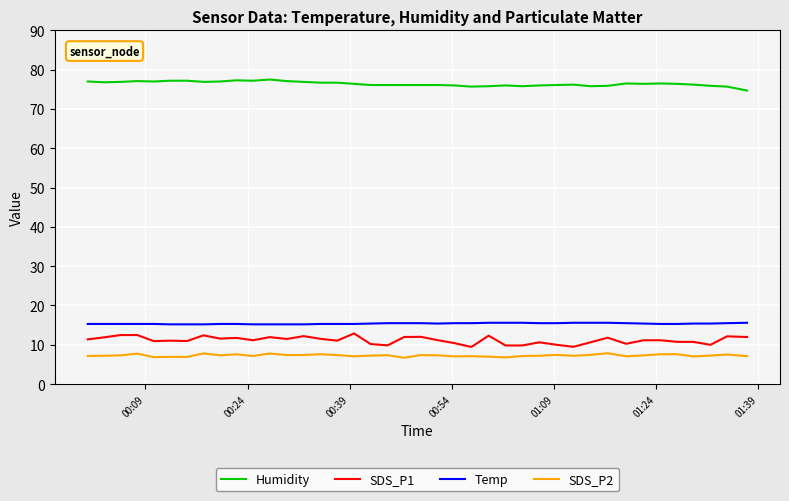

What is the average value of the SDS_P1 series?

11.2